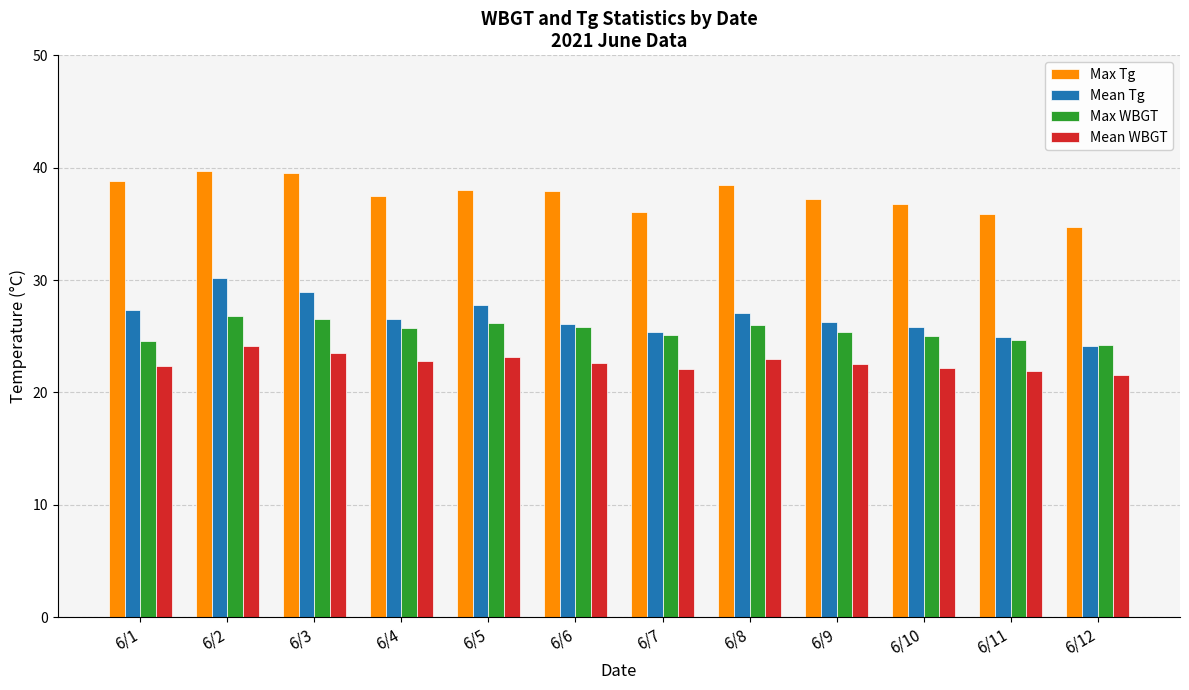

What is the sum of all Max Tg values?

450.6